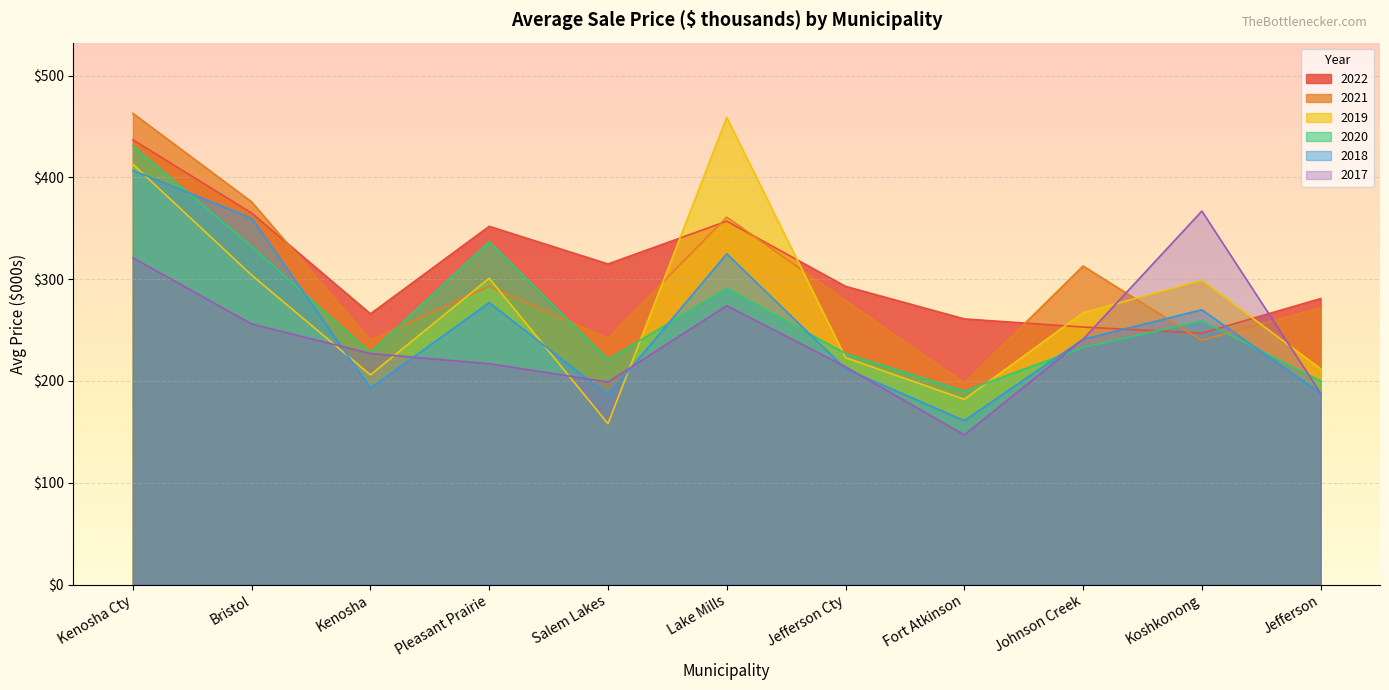

At which category does 2022 reach its first local valley?

Kenosha